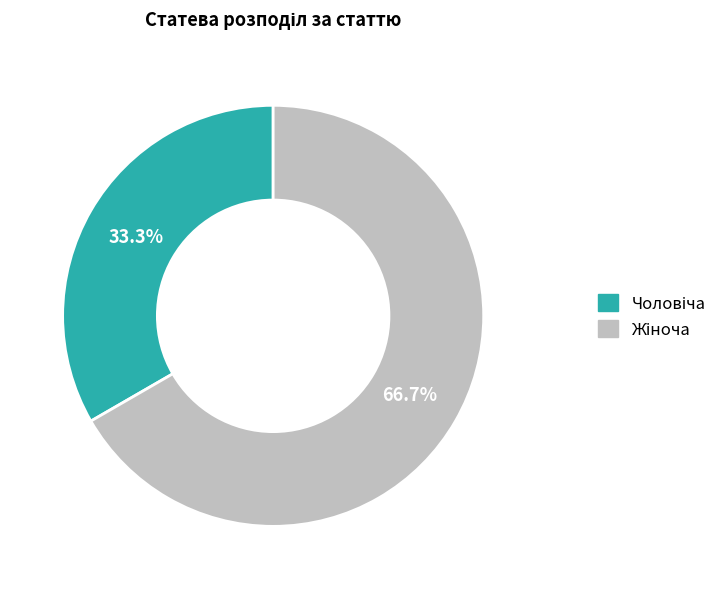

Is there any slice that represents more than half of the pie?

Yes